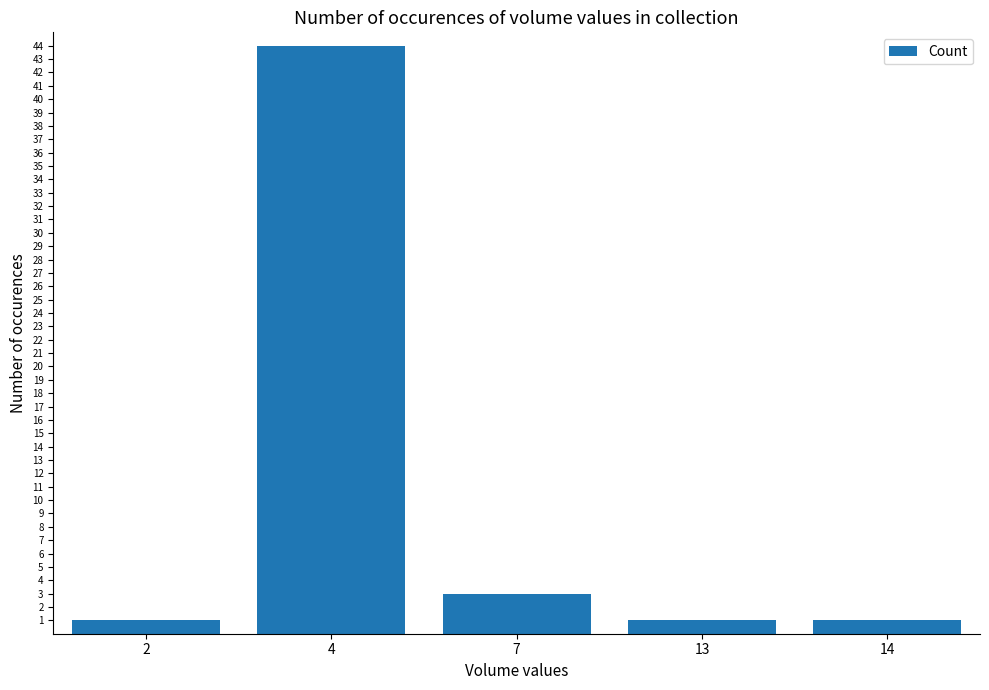

What is the value of the 4th bar from the left?

1